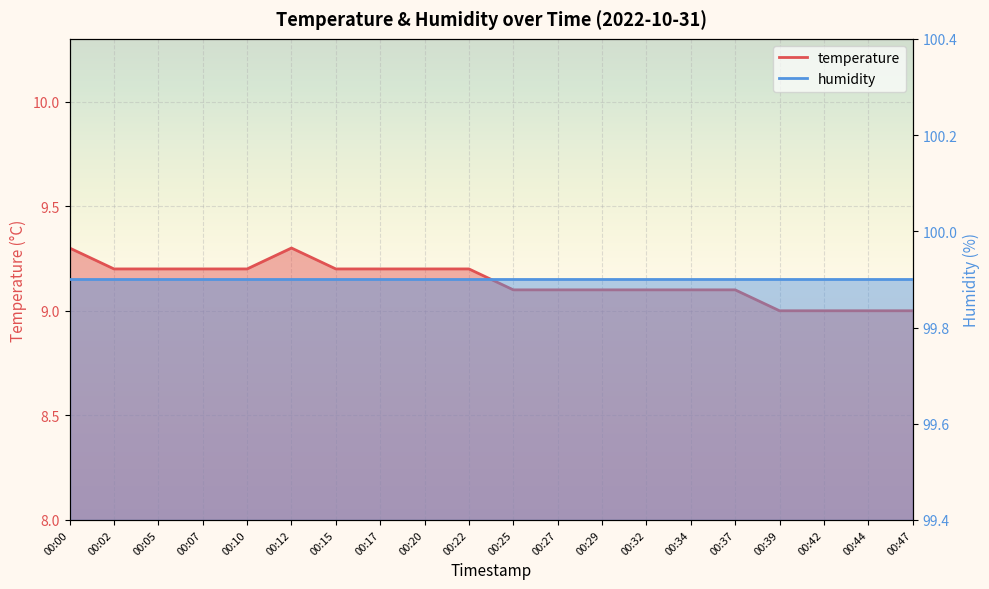

Count the number of categories in the chart.

20